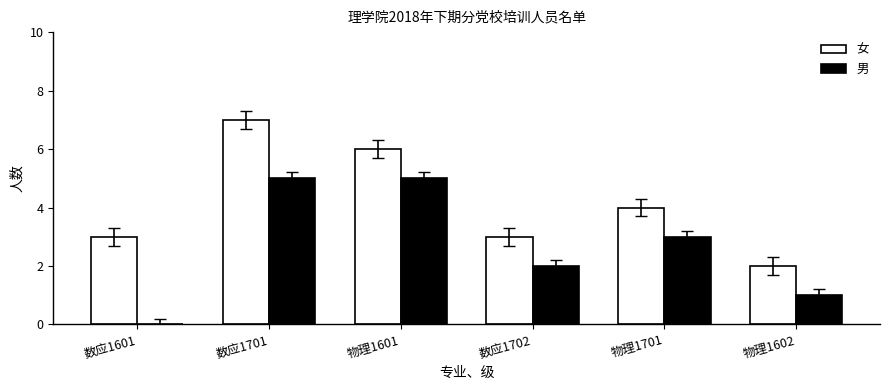

Which series changed the most between 数应1701 and 物理1601?

女